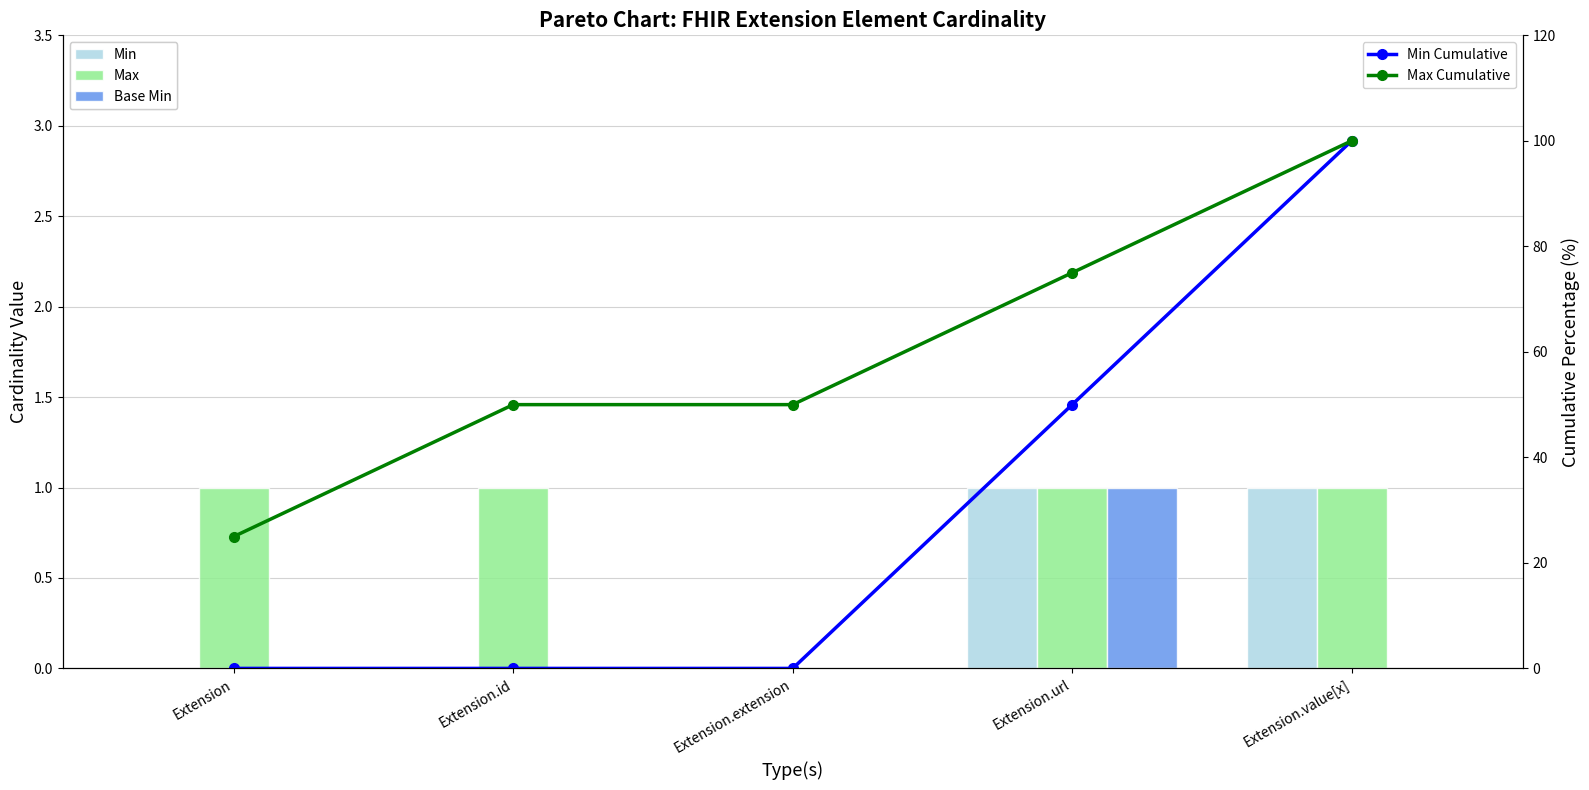

What is the label of the 2nd bar from the left?

Extension.id